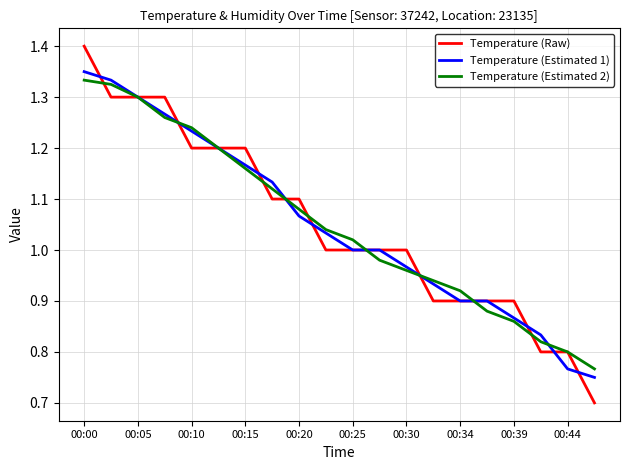

Which series has the widest spread of values?

Temperature (Raw)